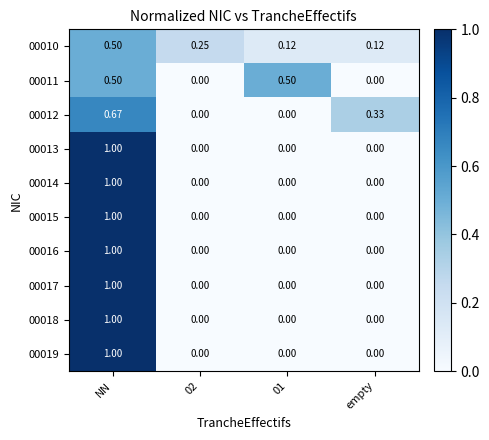

At which category is the sum across all series the highest?

NN